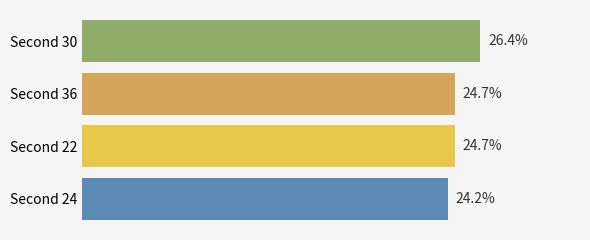

Which has a higher value, Second 30 or Second 36?

Second 30